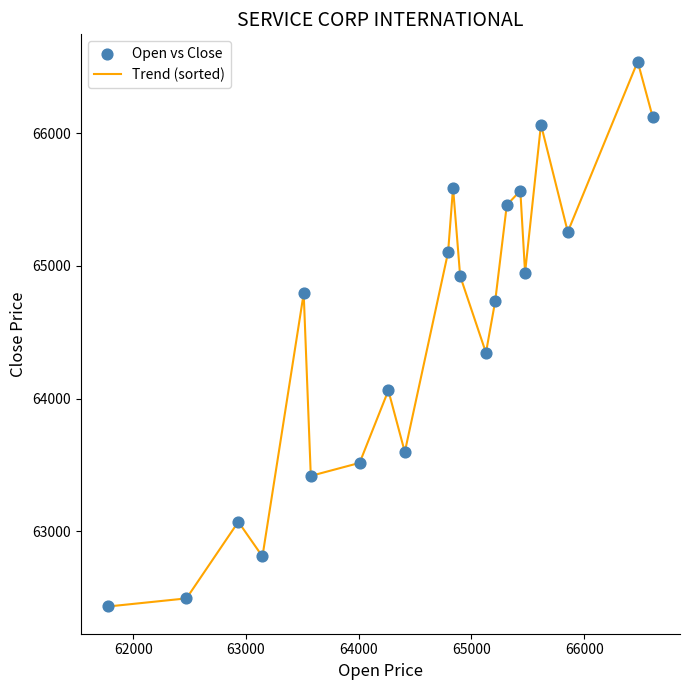

What is the maximum value shown in the chart?

66540